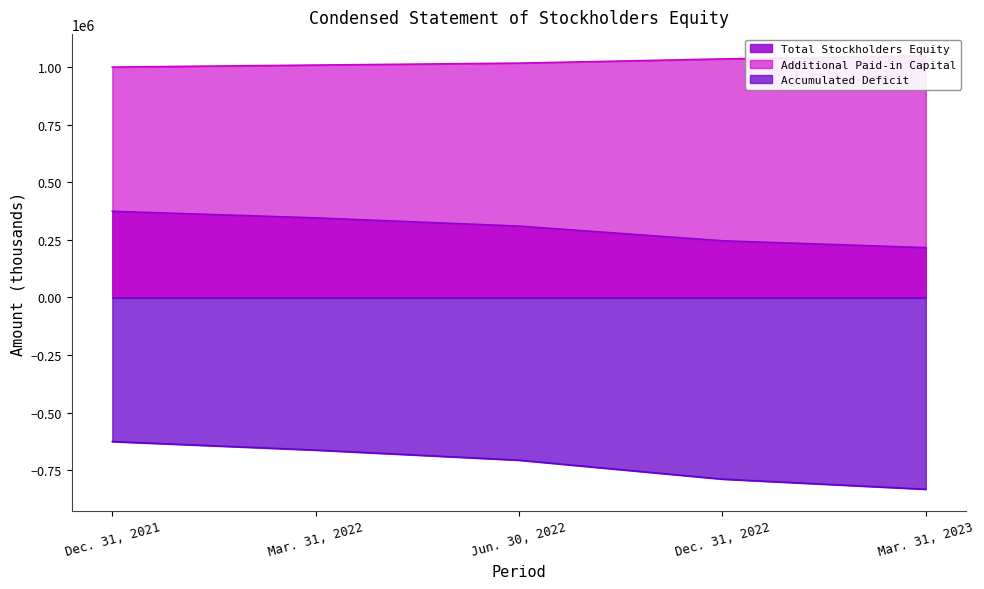

Reading left to right, extract all data points from this chart.

Total Stockholders Equity: Dec. 31, 2021=374081	Mar. 31, 2022=345453	Jun. 30, 2022=309764	Dec. 31, 2022=245990	Mar. 31, 2023=216286
Additional Paid-in Capital: Dec. 31, 2021=1000212	Mar. 31, 2022=1008940	Jun. 30, 2022=1017396	Dec. 31, 2022=1035456	Mar. 31, 2023=1049271
Accumulated Deficit: Dec. 31, 2021=-625994	Mar. 31, 2022=-662886	Jun. 30, 2022=-706725	Dec. 31, 2022=-788950	Mar. 31, 2023=-832921